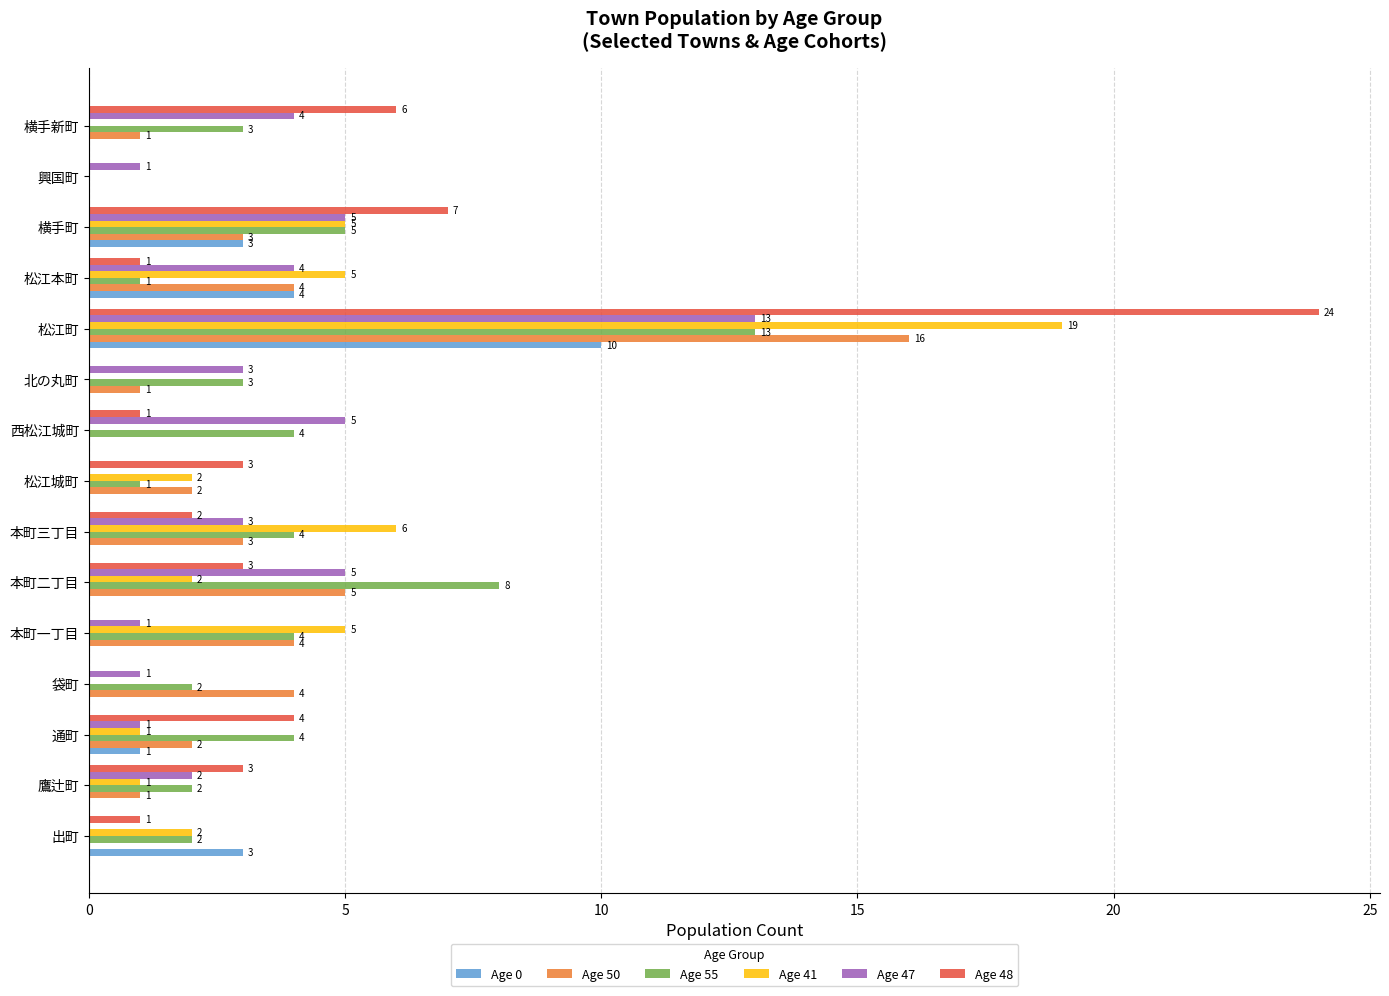

What are all the series names shown in the legend?

Age 0, Age 50, Age 55, Age 41, Age 47, Age 48